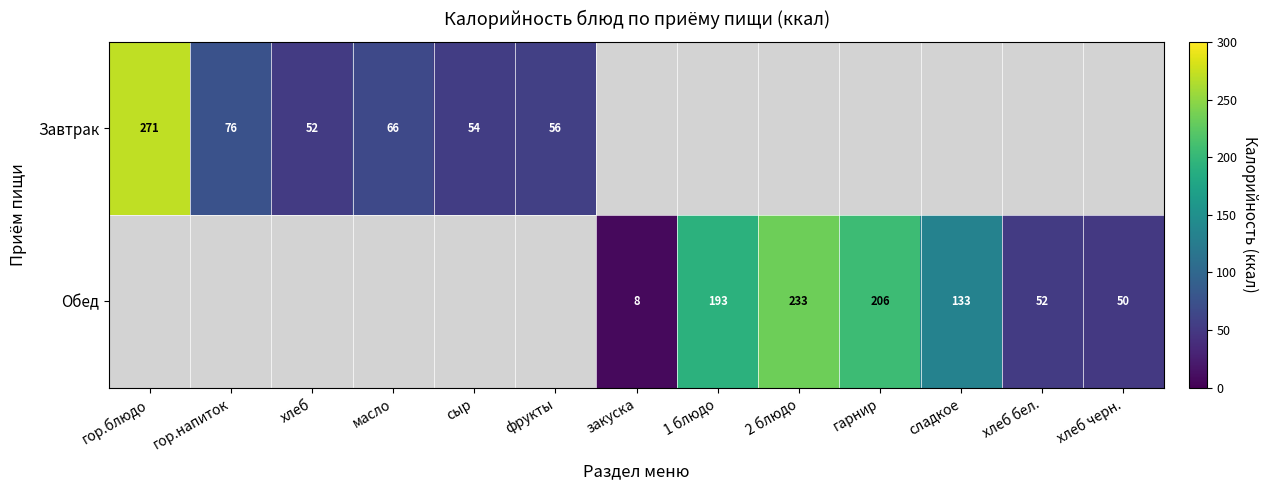

True or false: Обед has a value of 206.0 at гарнир.

True